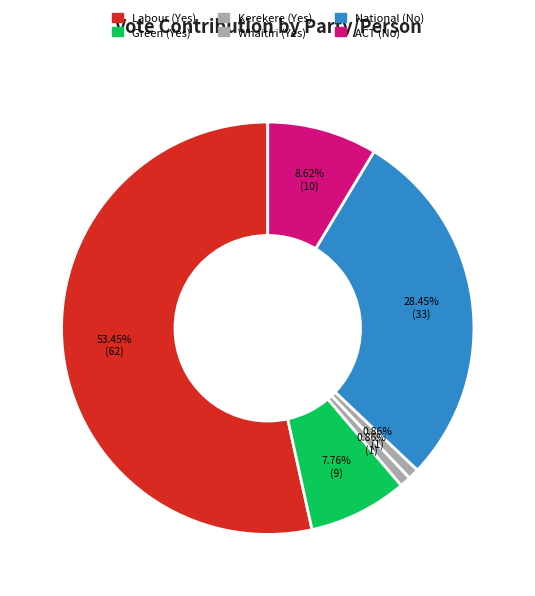

Does Kerekere (Yes) account for over 50% of the chart?

No